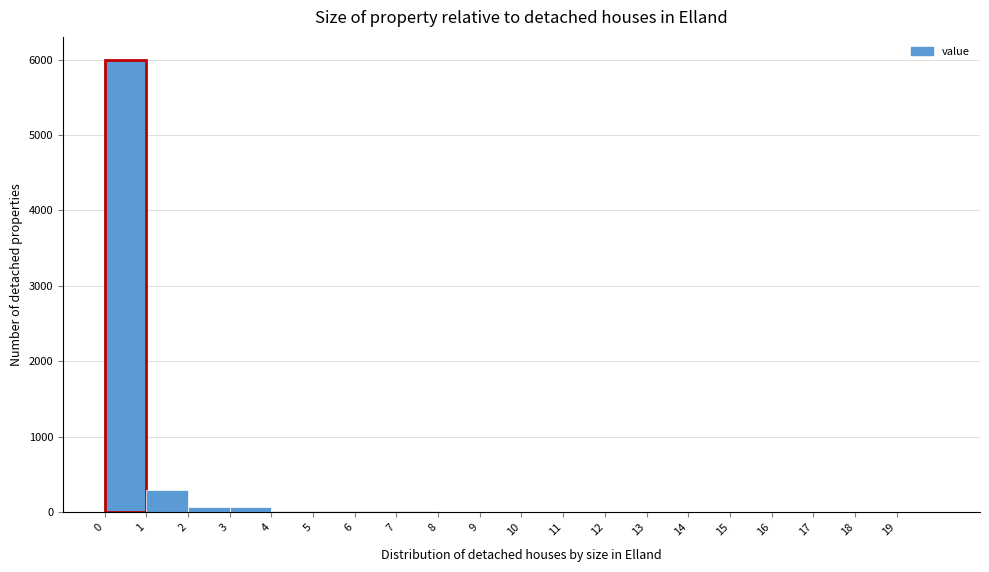

Reading left to right, list every bar in this chart as the range it spans on the x-axis followed by its height. The values are not printed on the chart, so give them approximately, as read against the axis.

0 to 1: 6000
1 to 2: 300
2 to 3: under 100
3 to 4: under 100
4 to 5: under 100
5 to 6: under 100
6 to 7: under 100
7 to 8: under 100
8 to 9: under 100
9 to 10: under 100
10 to 11: under 100
11 to 12: under 100
12 to 13: under 100
13 to 14: under 100
14 to 15: under 100
15 to 16: 0
16 to 17: 0
17 to 18: 0
18 to 19: 0
19 to 20: 0